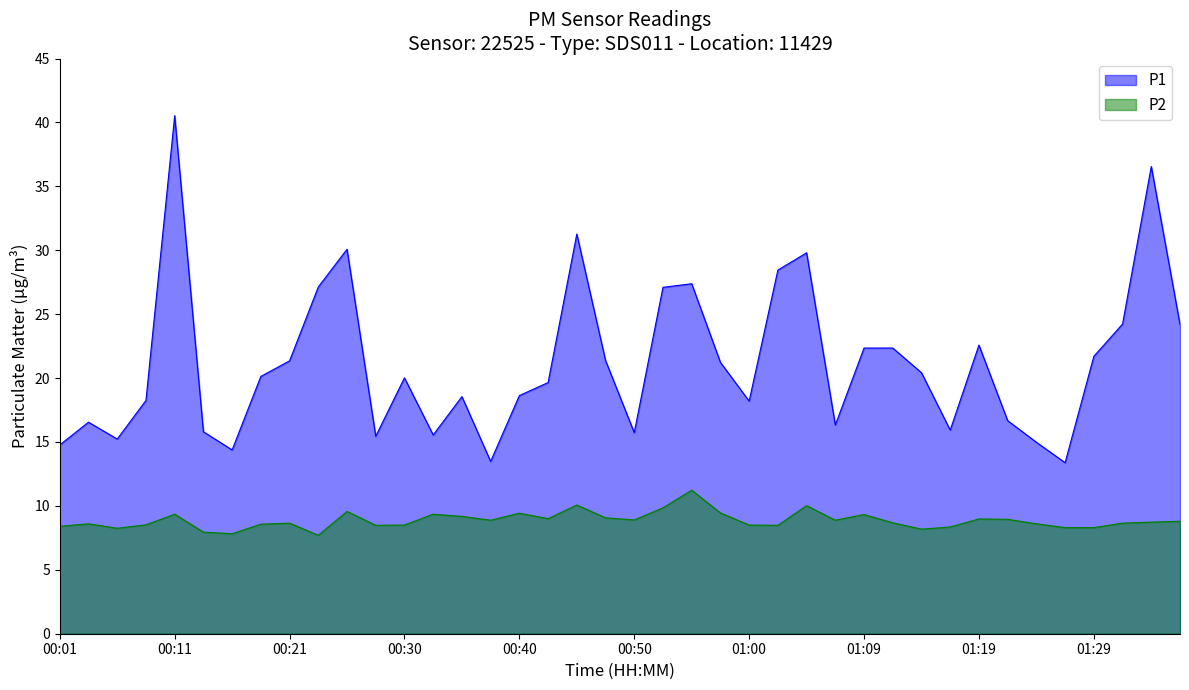

What are all the series names shown in the legend?

P1, P2